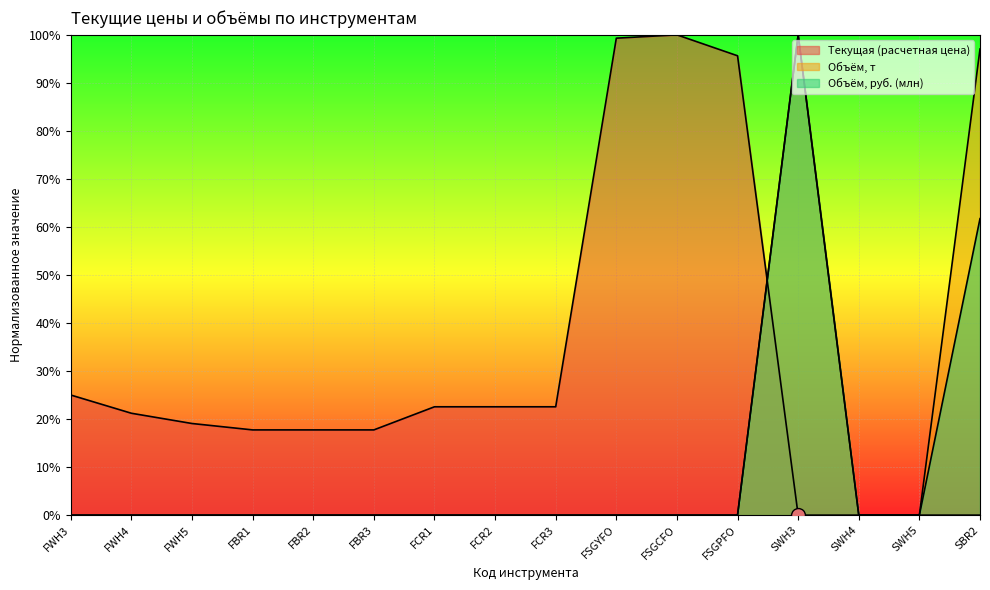

What is the sum of all Текущая (расчетная цена) values?

4.8